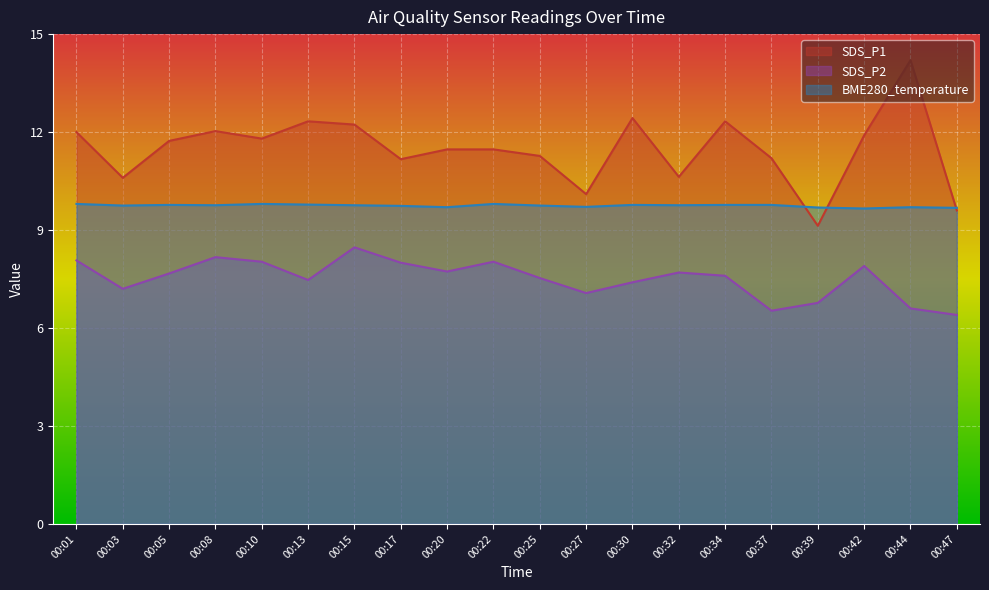

How many values in the SDS_P1 series are below 11?

5